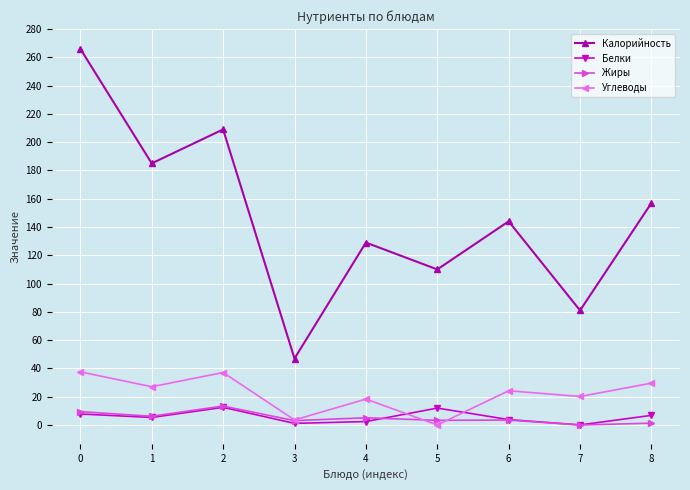

What is the value of the Калорийность point at the 5th from the left?

129.0